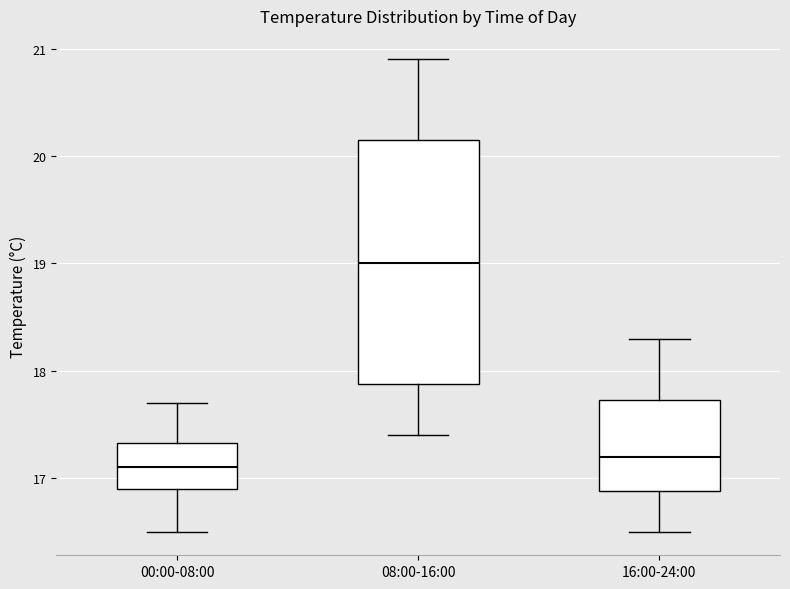

Reading left to right, read every box against the y-axis: the position of its median line, the range the box covers, and the ends of its whiskers. The values are not printed on the chart, so give them approximately, as read against the axis.

00:00-08:00: median 17.1, box 16.9 to 17.3, whiskers 16.5 to 17.7
08:00-16:00: median 19.0, box 17.9 to 20.2, whiskers 17.4 to 20.9
16:00-24:00: median 17.2, box 16.9 to 17.7, whiskers 16.5 to 18.3